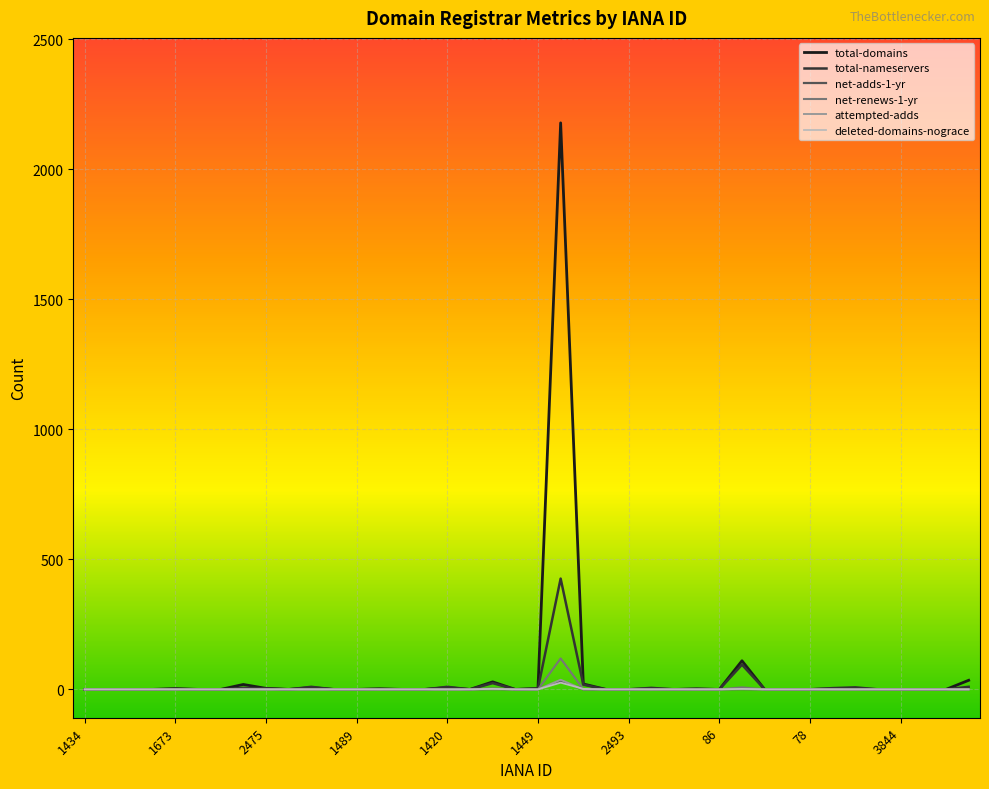

Is this an area chart (filled region under the line)?

No